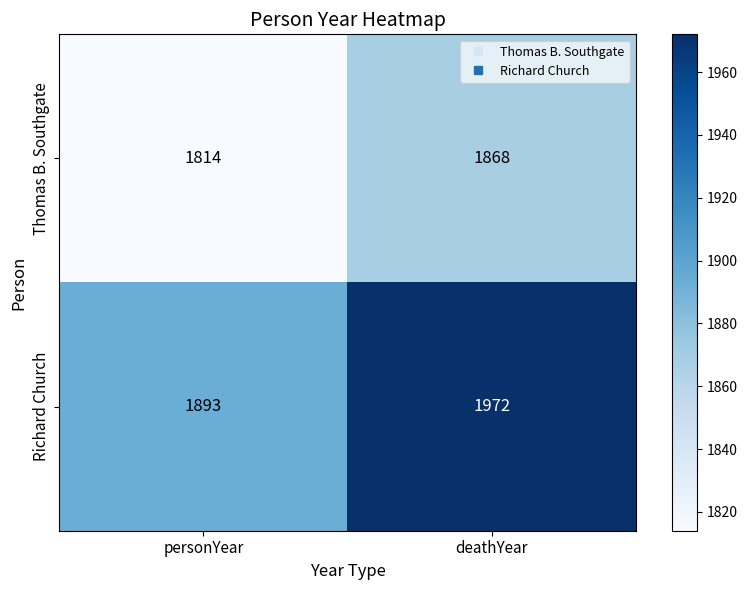

Reading right to left, transcribe all the data shown in this chart.

Thomas B. Southgate: deathYear=1868	personYear=1814
Richard Church: deathYear=1972	personYear=1893